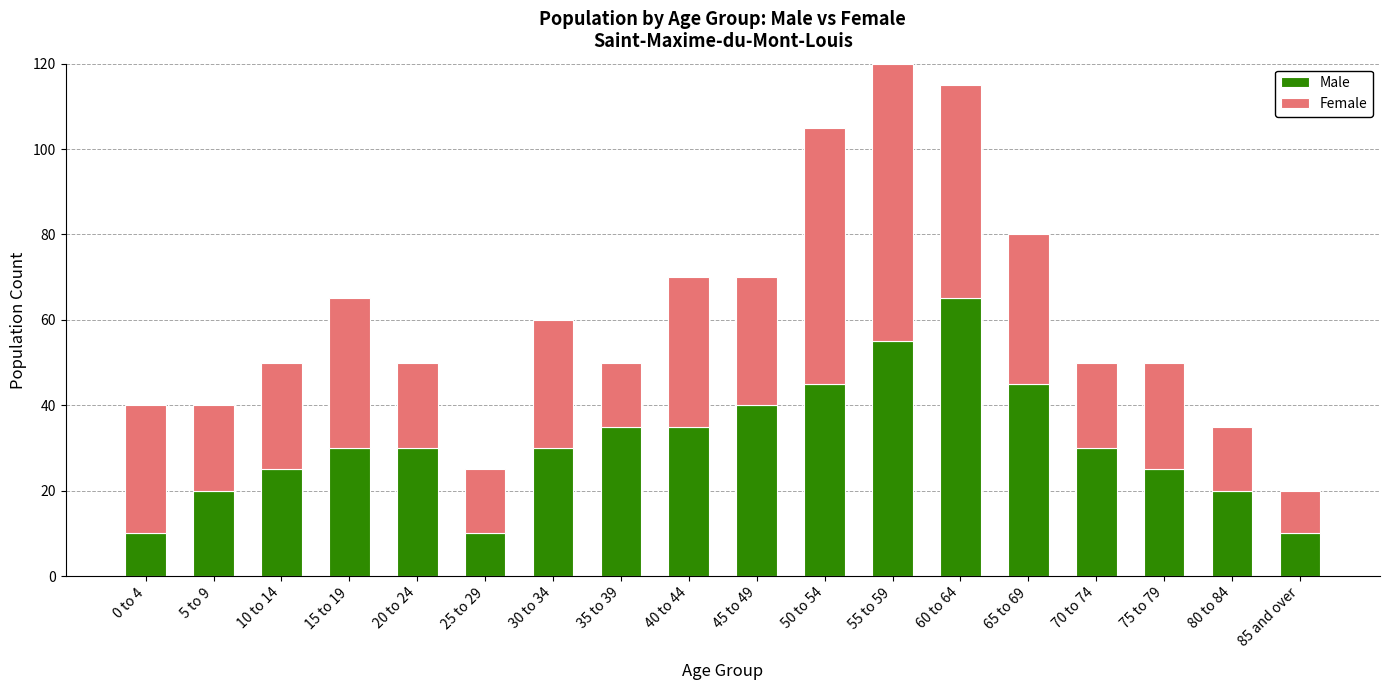

How many categories are shown in the chart?

18